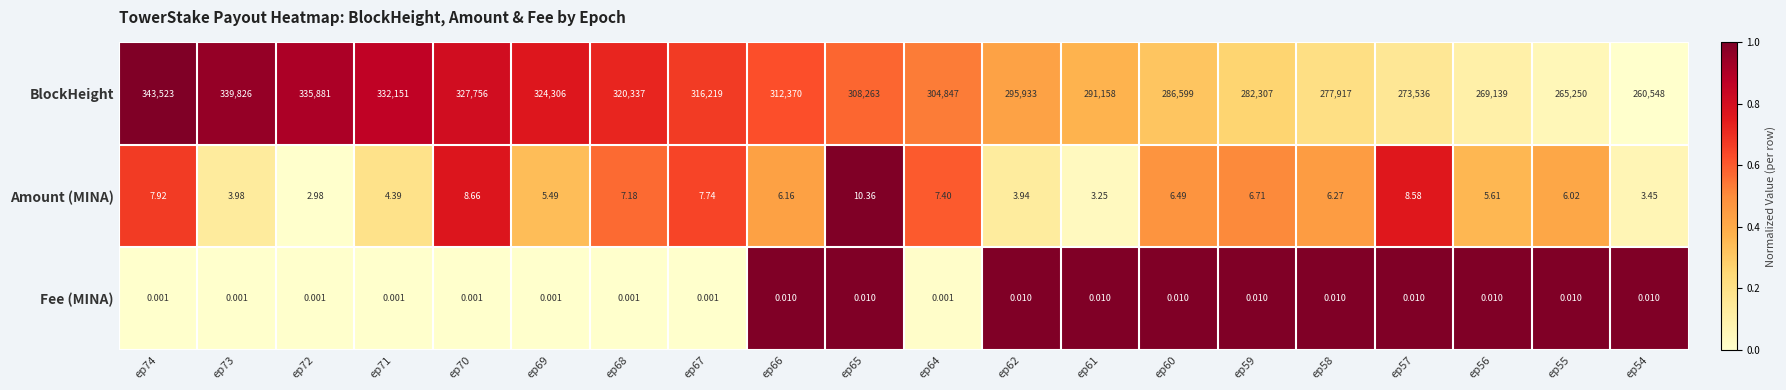

Which series changed the most between ep71 and ep58?

BlockHeight